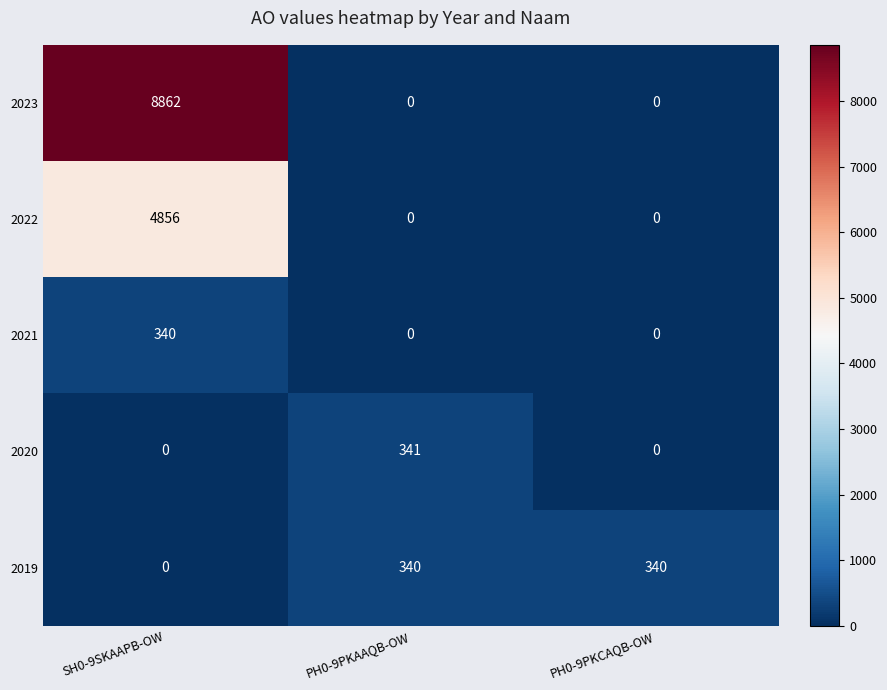

What is the average value of the 2019 series?

227